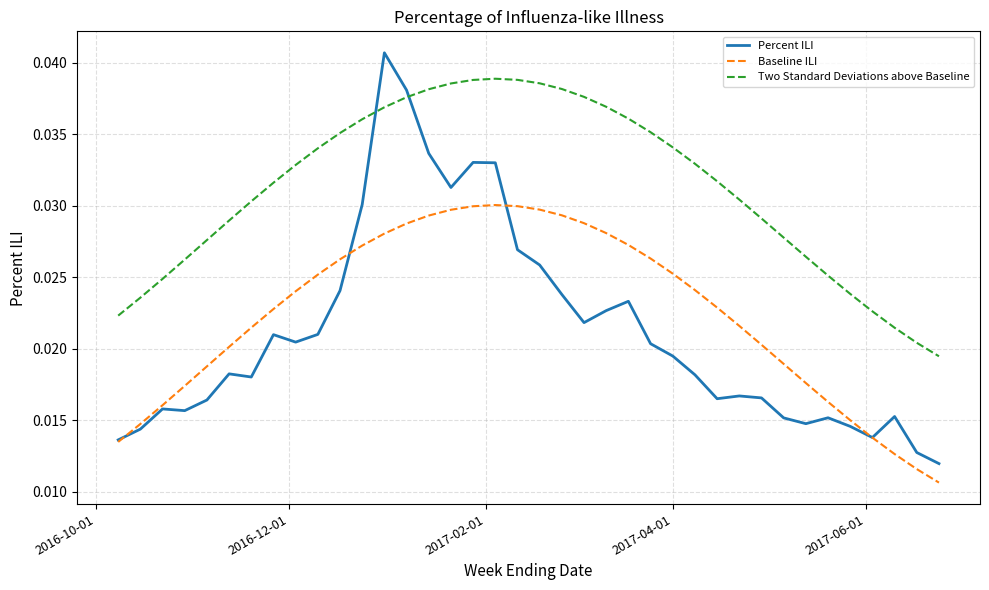

How many times do Two Standard Deviations above Baseline and Percent ILI cross each other?

2